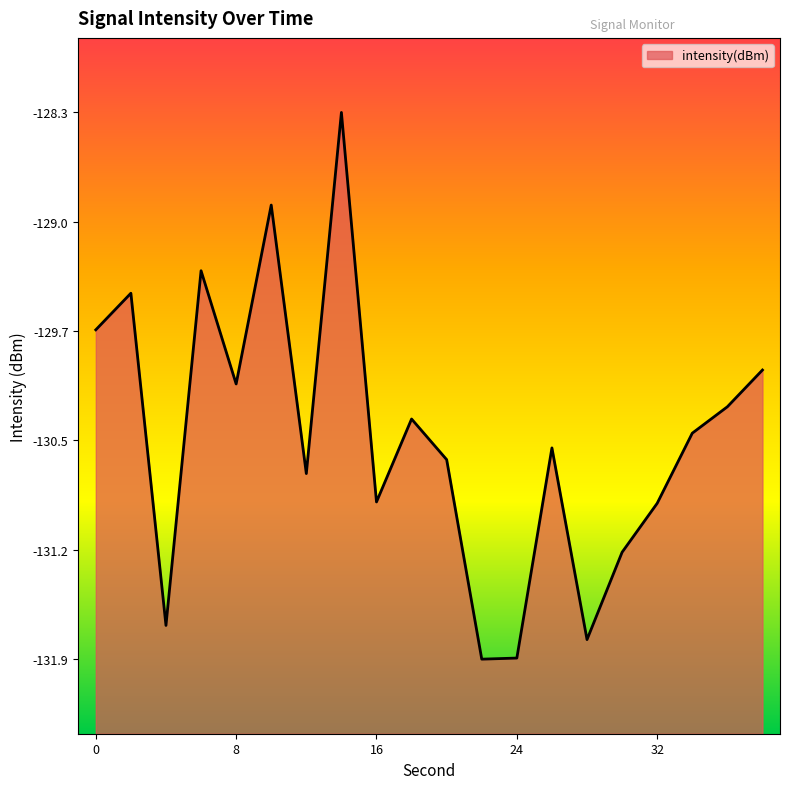

Is it true that the value at 28 is -207.9?

False